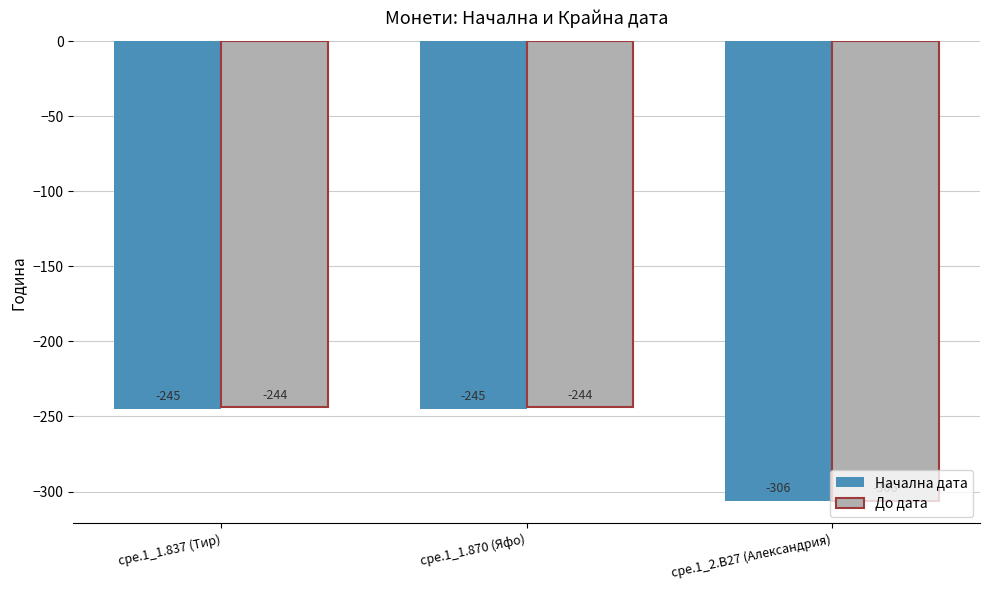

Rank the series at cpe.1_1.837 (Тир) from highest to lowest value.

До дата, Начална дата